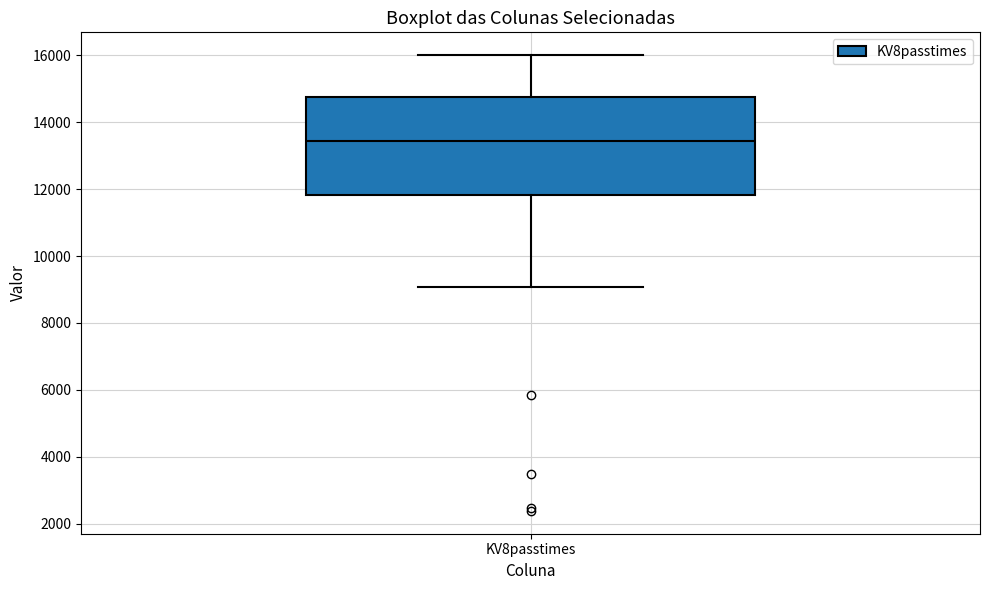

Read this box plot against the y-axis: the position of the median line, the range covered by the box, and the ends of both whiskers. The values are not printed on the chart, so give them approximately, as read against the axis.

median 13400, box 11800 to 14800, whiskers 9000 to 16000